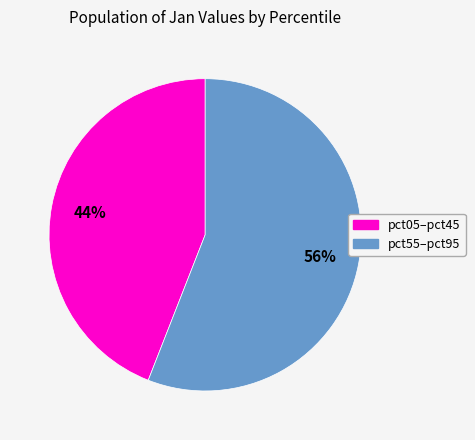

To the nearest percent, what is the average slice percentage?

50%